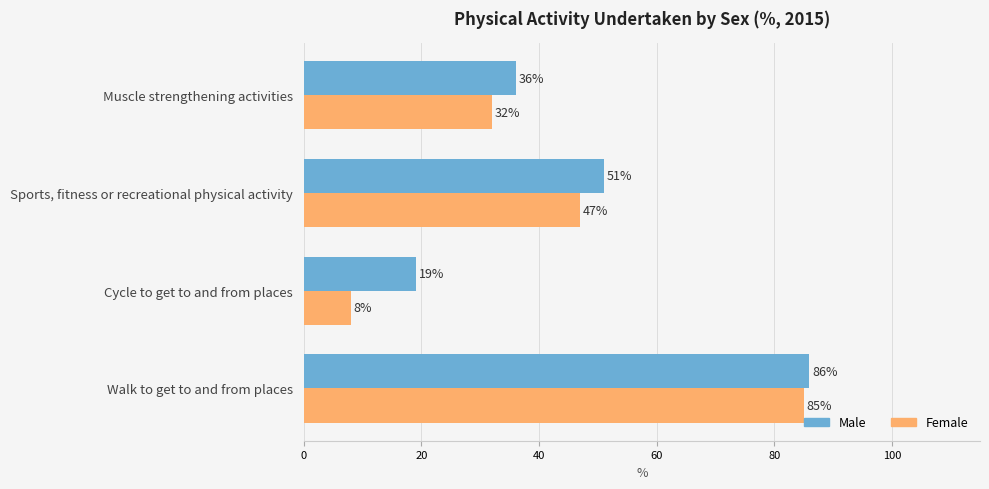

What is the maximum value for Male?

86